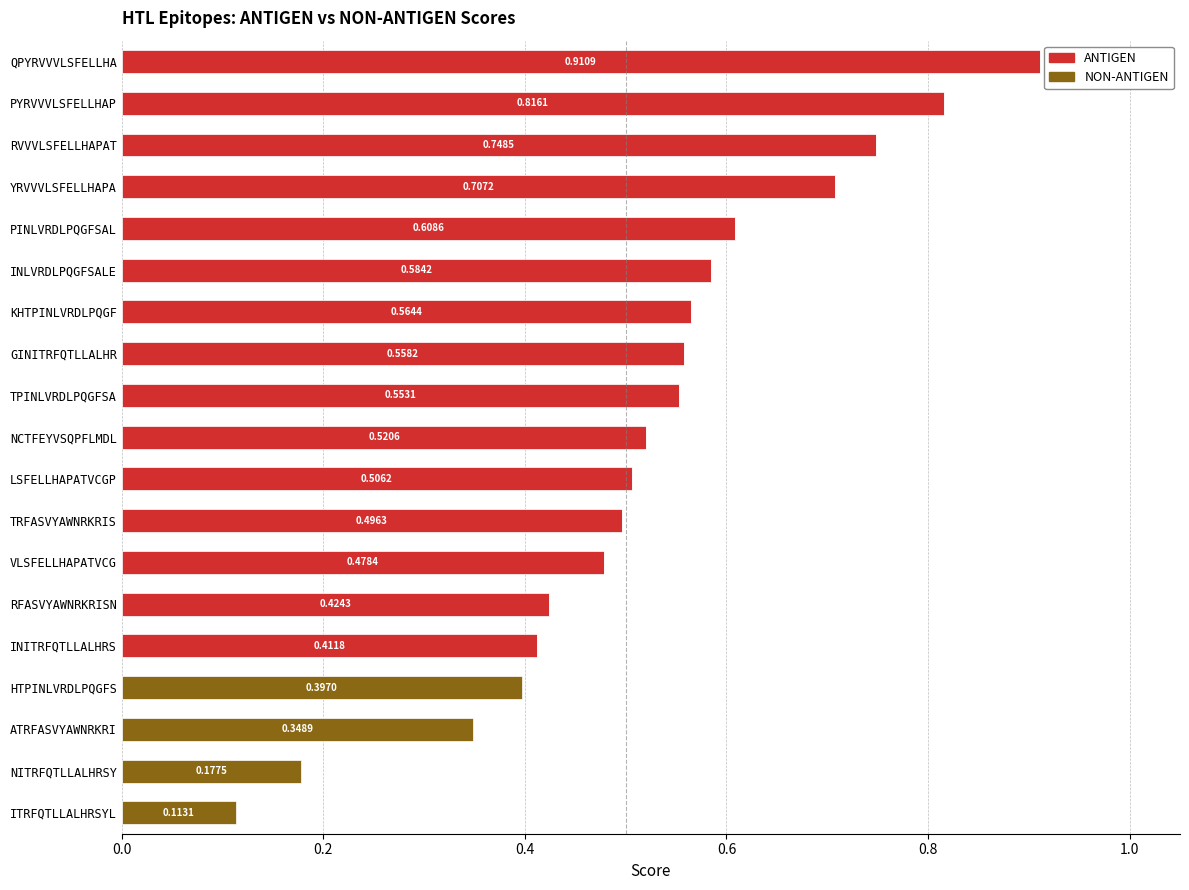

What is the sum of all ANTIGEN values?

8.9